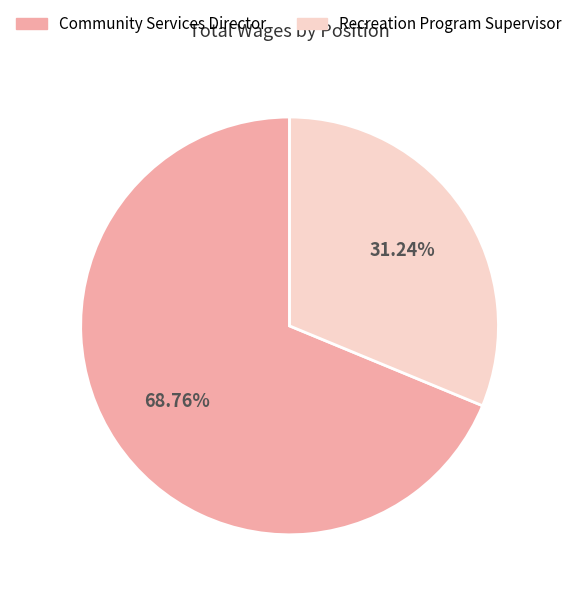

To the nearest percent, what portion does Recreation Program Supervisor represent?

31%